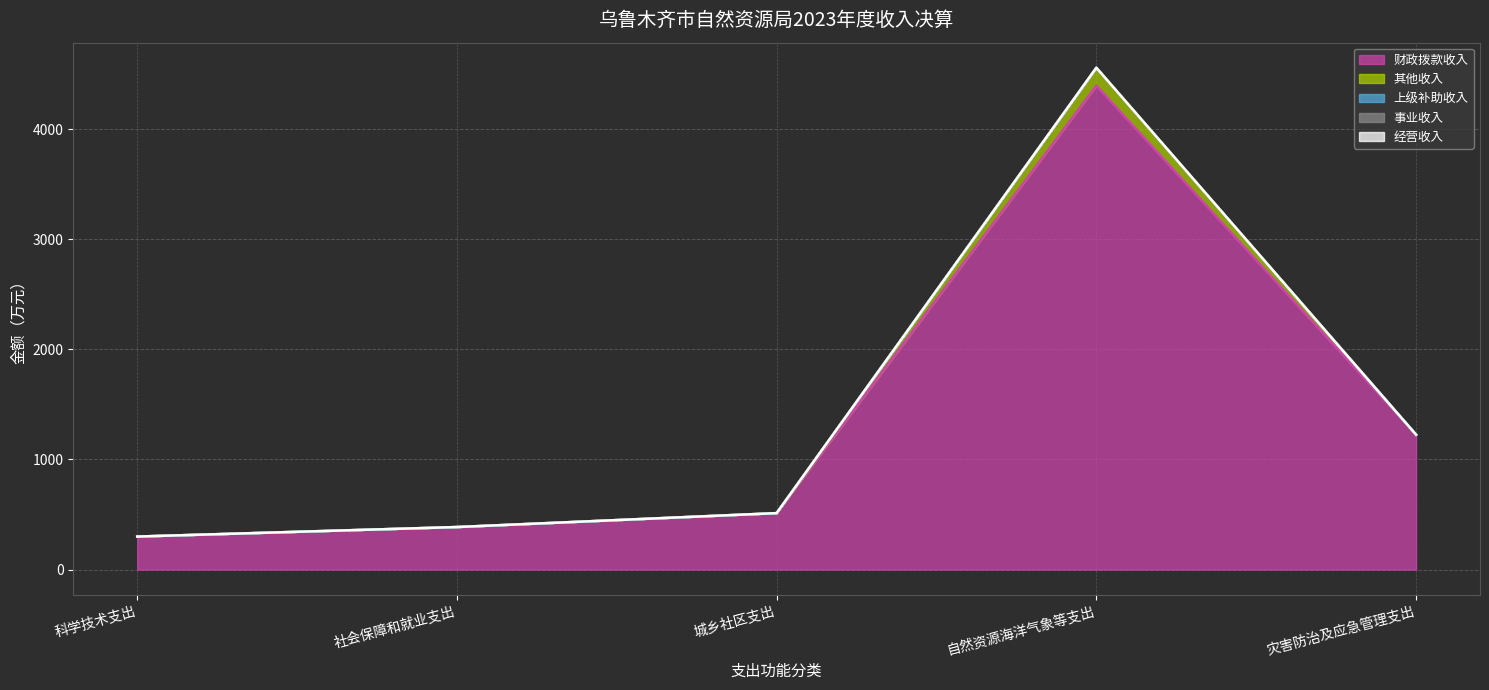

Does the chart have visible grid lines?

Yes